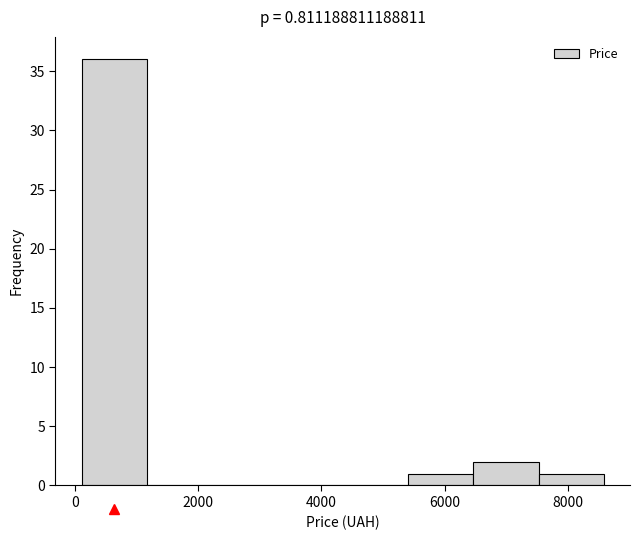

Over which range of the x-axis is the bar tallest?

200 to 1200